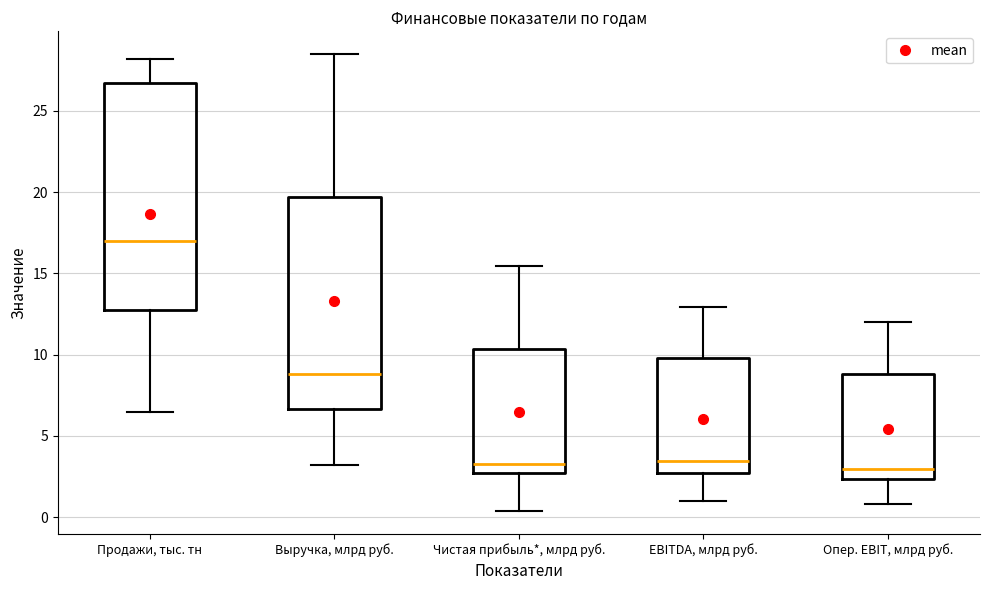

Which box is the tallest, from its lower edge to its upper edge?

Продажи, тыс. тн